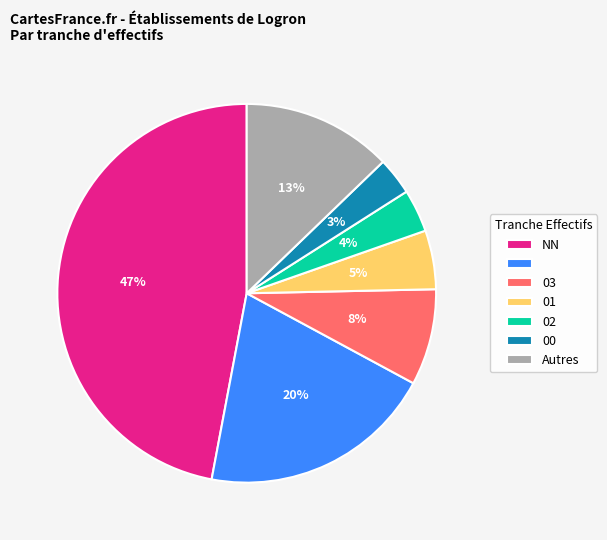

Does any single category account for the majority?

No